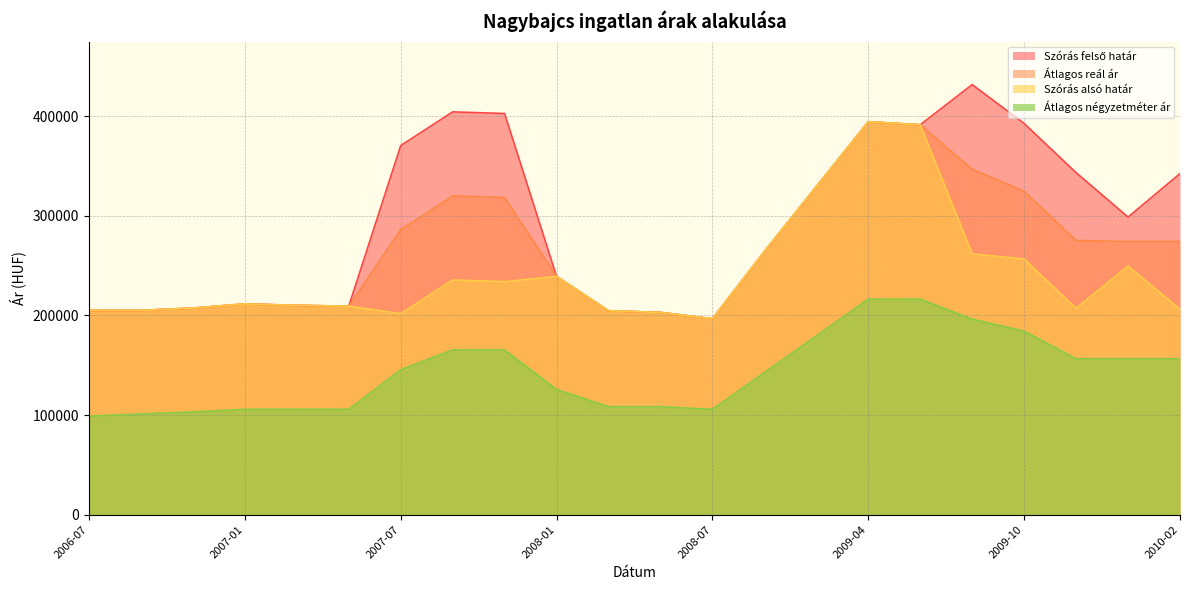

The Átlagos négyzetméter ár series shows 156488 at 2010-01. True or false?

True